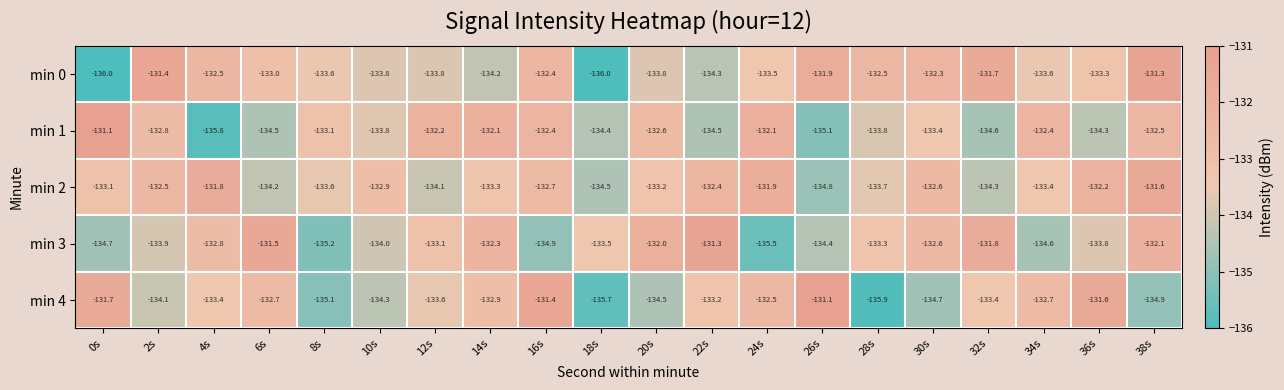

How many data points in min 4 are less than -133?

12